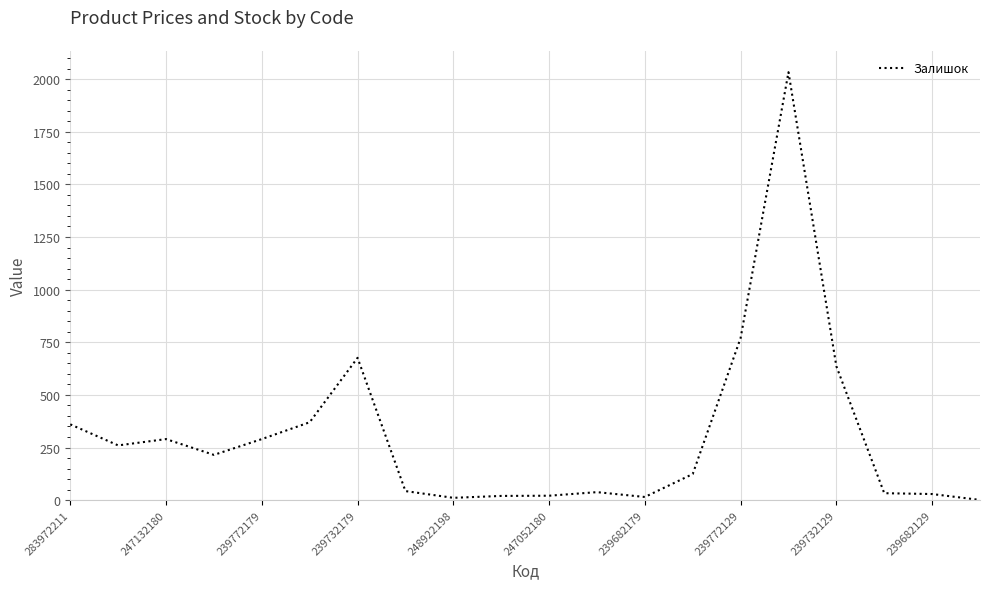

At which label is the value closest to 1017?

239772129